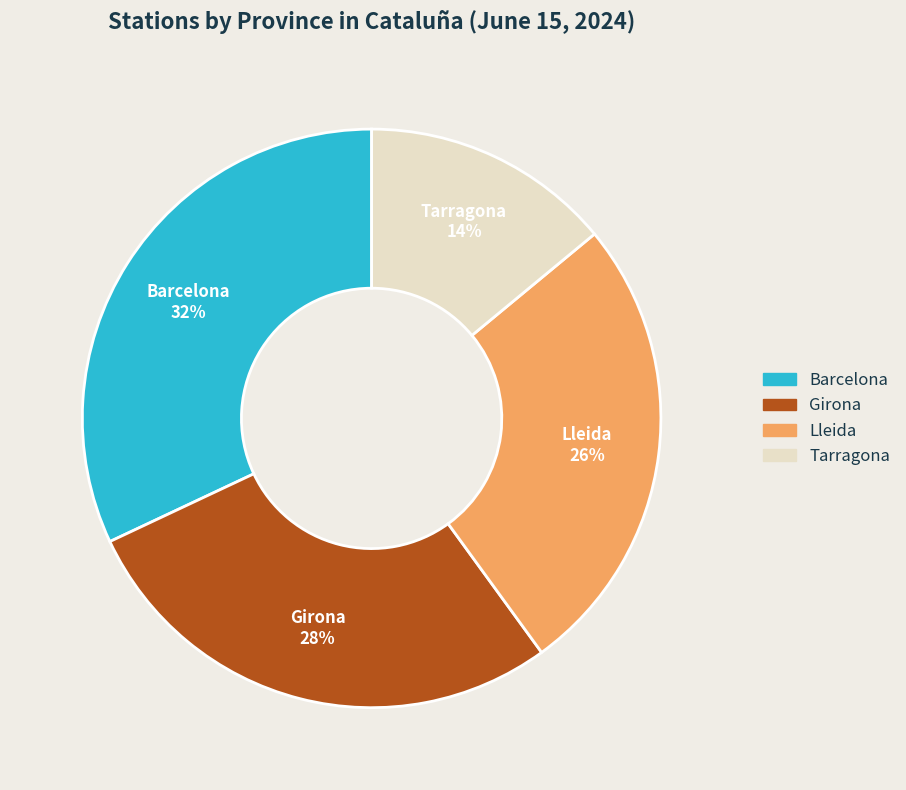

Which slice is the smallest?

Tarragona